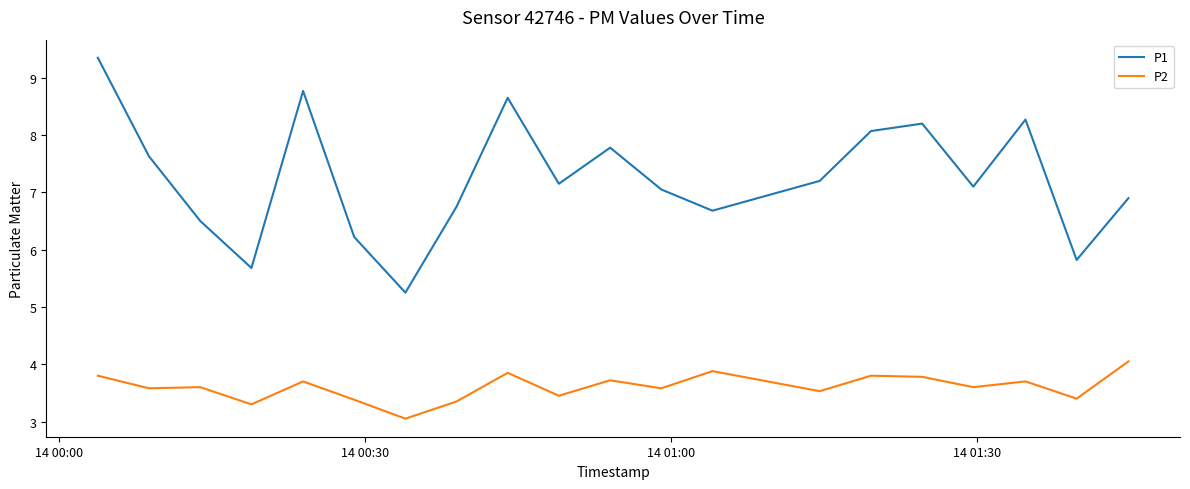

What is the difference between the maximum and minimum values in the P1 series?

4.1